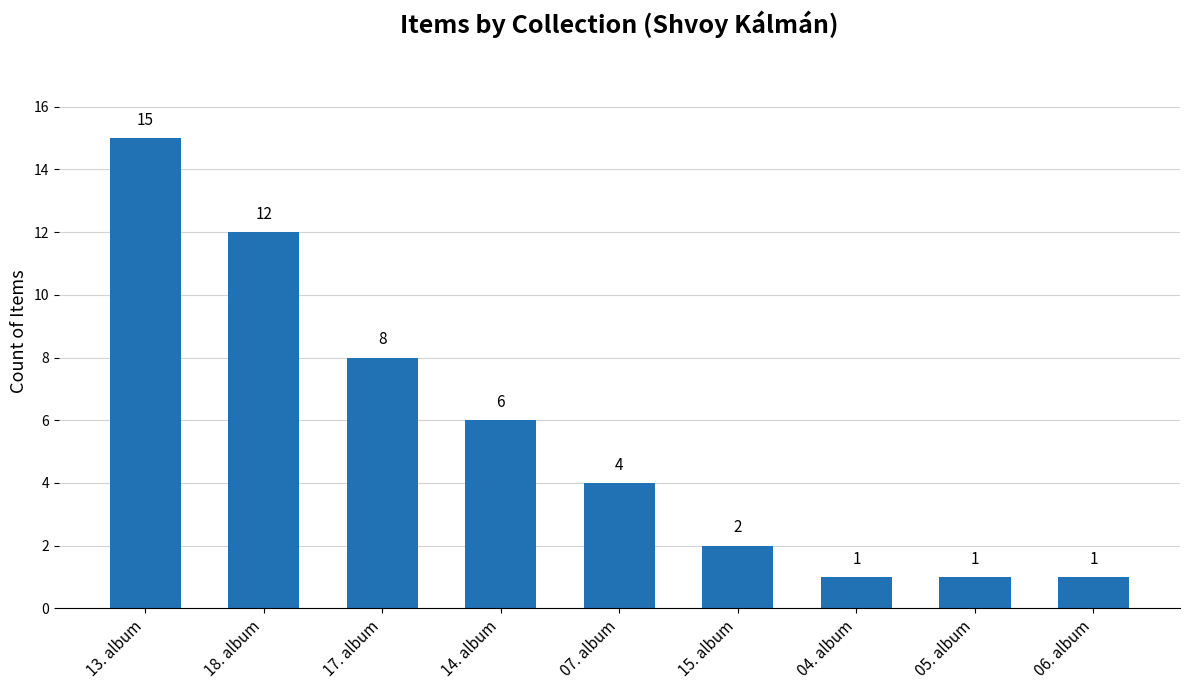

Approximately how many times larger is the value at 17. album compared to 15. album?

4.0